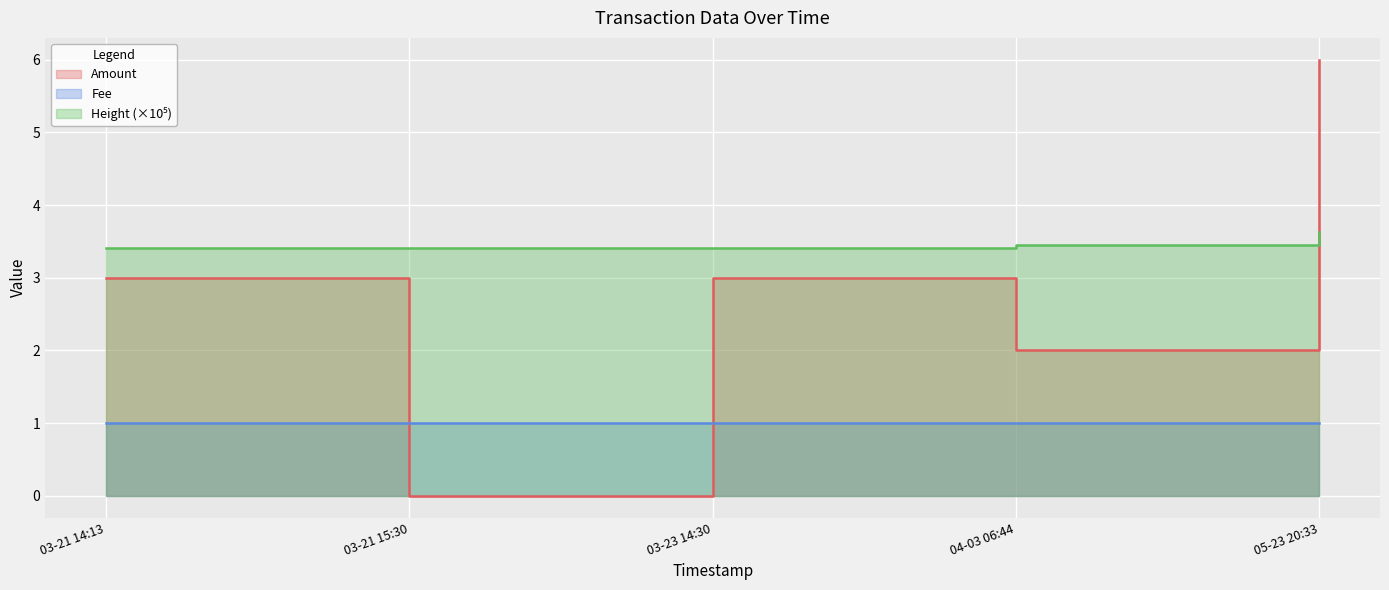

What is the total value across all series at 03-21 14:13?

7.4